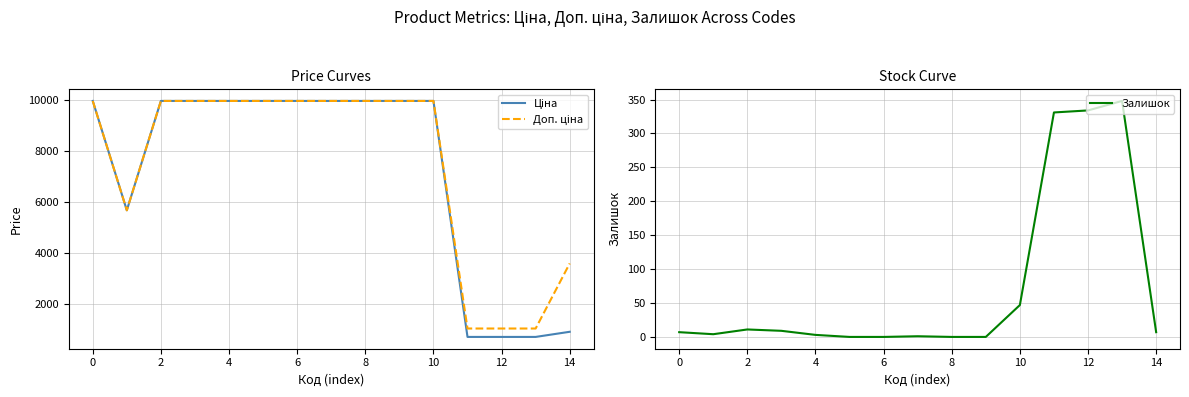

What is the highest value of the Залишок series?

348